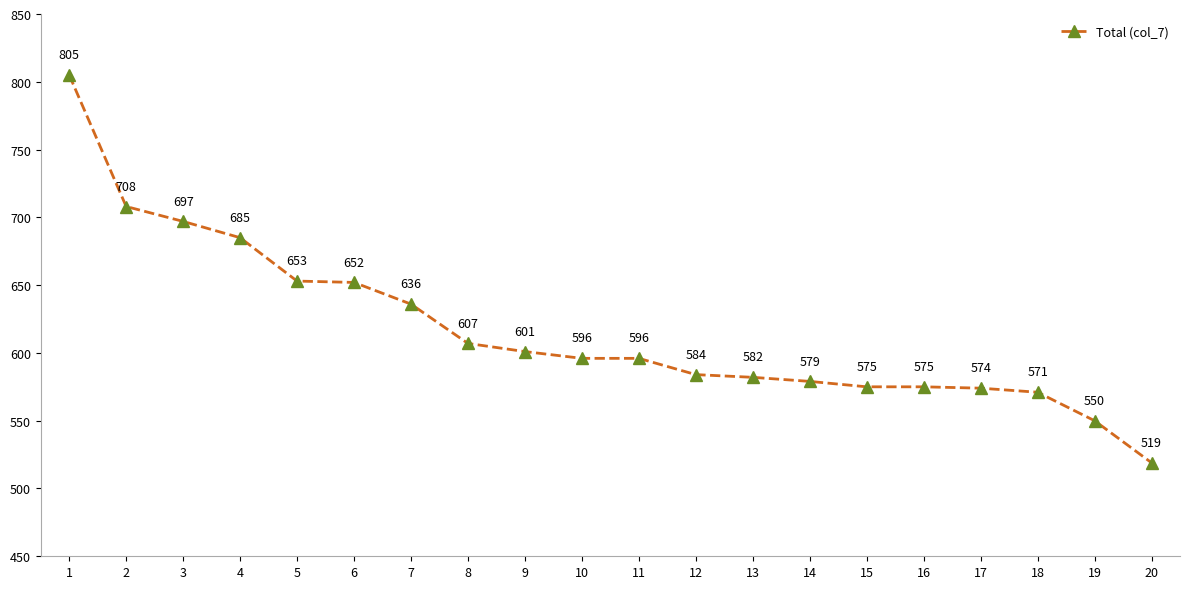

The chart shows a value of 579 at 14. True or false?

True